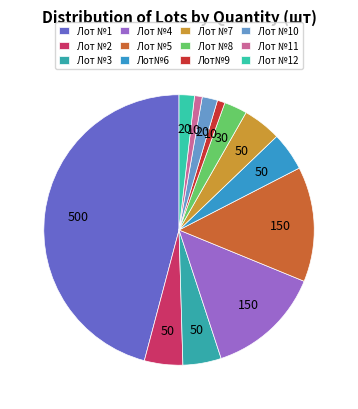

The Лот №3 slice represents 10% of the pie. True or false?

False